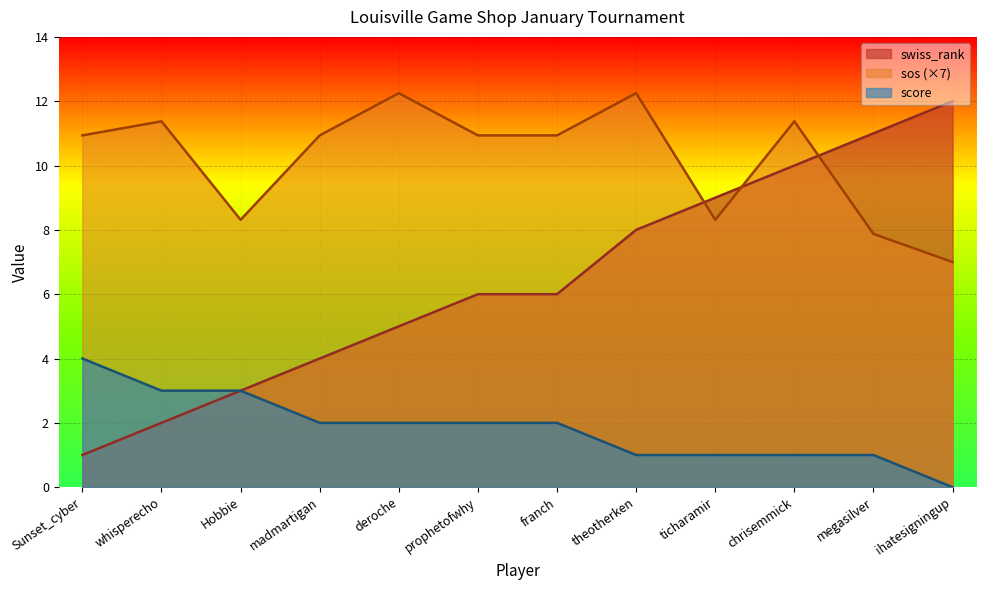

Which series has the largest total across all categories?

sos (×7)